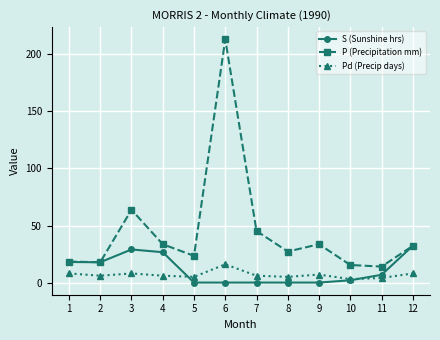

Is it true that S (Sunshine hrs) equals -15.6 at 9?

False